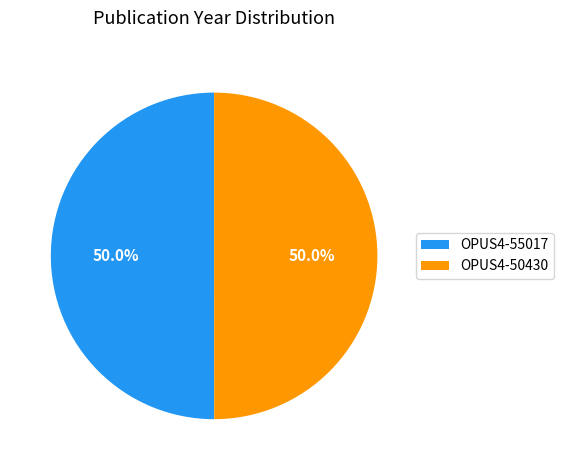

What is the ratio of the value at OPUS4-50430 to the value at OPUS4-55017?

1.0